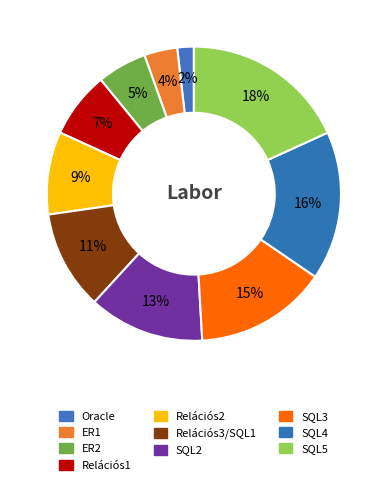

The SQL4 slice represents 16% of the pie. True or false?

True